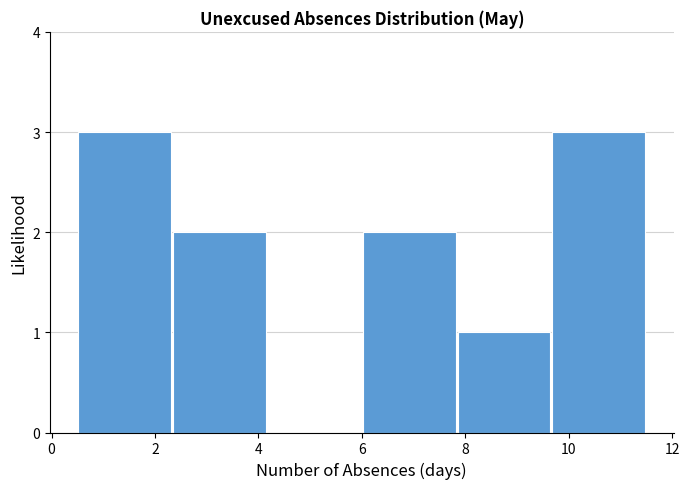

Reading left to right, transcribe this chart: for each bar, give the range it covers on the x-axis and its height. Neither the bar edges nor the heights are printed on the chart, so give them approximately, as read against the axes.

0.6 to 2.4: 3
2.4 to 4.2: 2
4.2 to 6.0: 0
6.0 to 7.8: 2
7.8 to 9.6: 1
9.6 to 11.6: 3